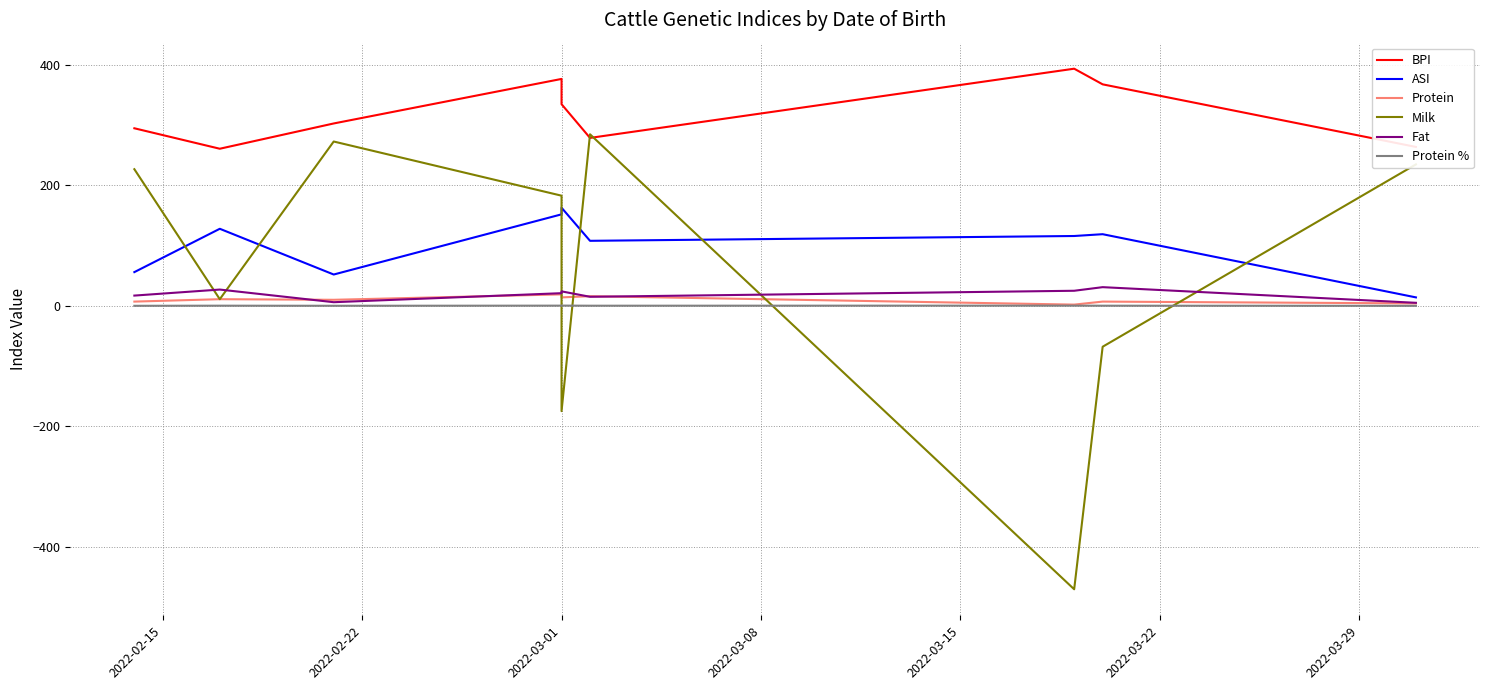

Does the chart have visible grid lines?

Yes